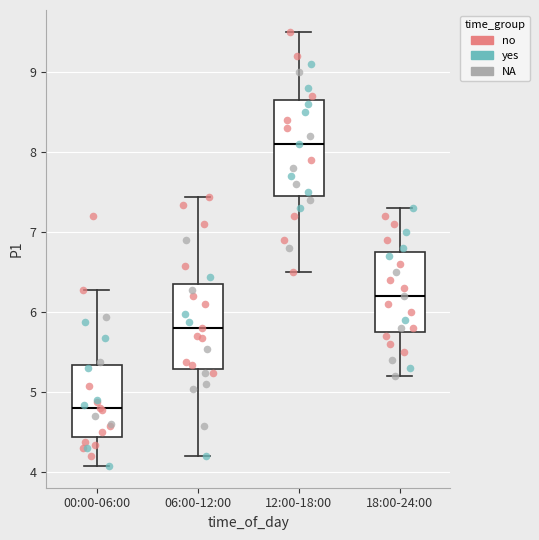

Comparing the boxes themselves (not the whiskers), which one is the tallest?

12:00-18:00